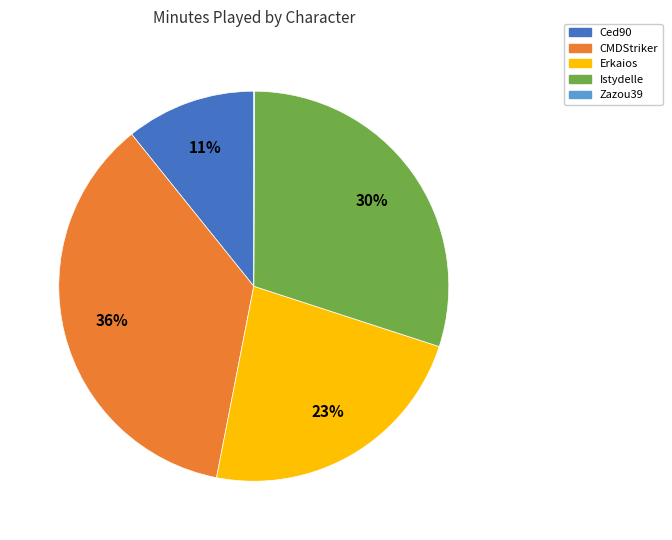

Between Istydelle and CMDStriker, which is larger?

CMDStriker